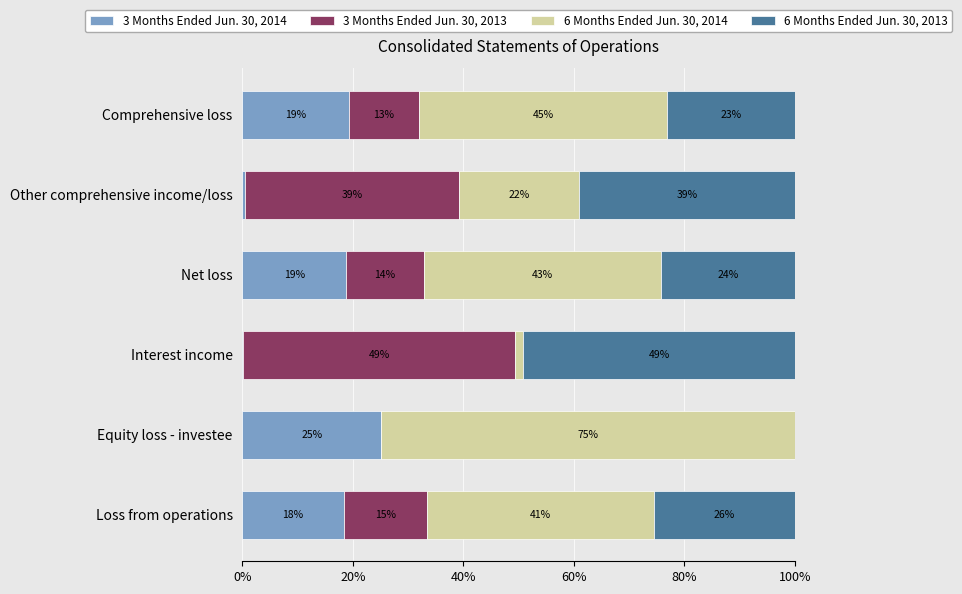

Where is 3 Months Ended Jun. 30, 2014 nearest to the value 12?

Loss from operations